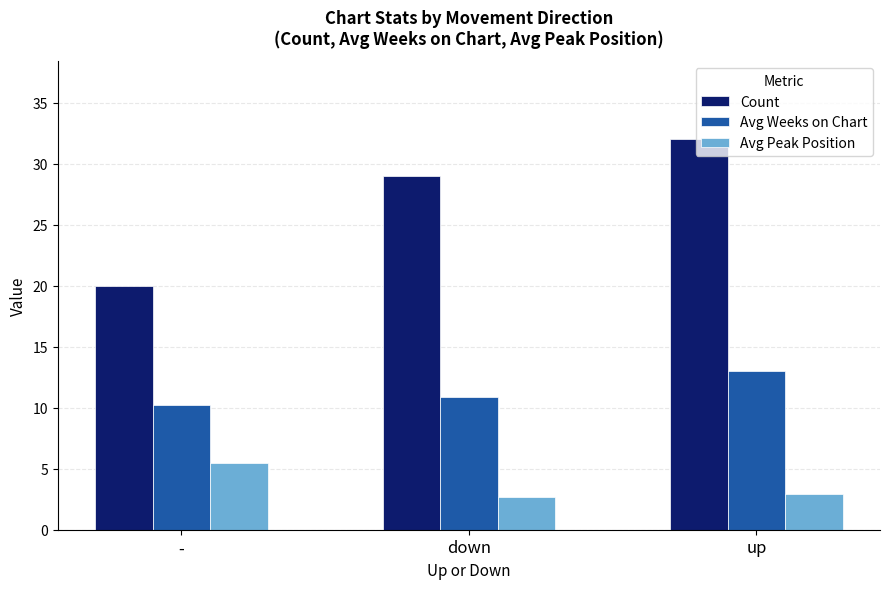

What are all the series names shown in the legend?

Count, Avg Weeks on Chart, Avg Peak Position